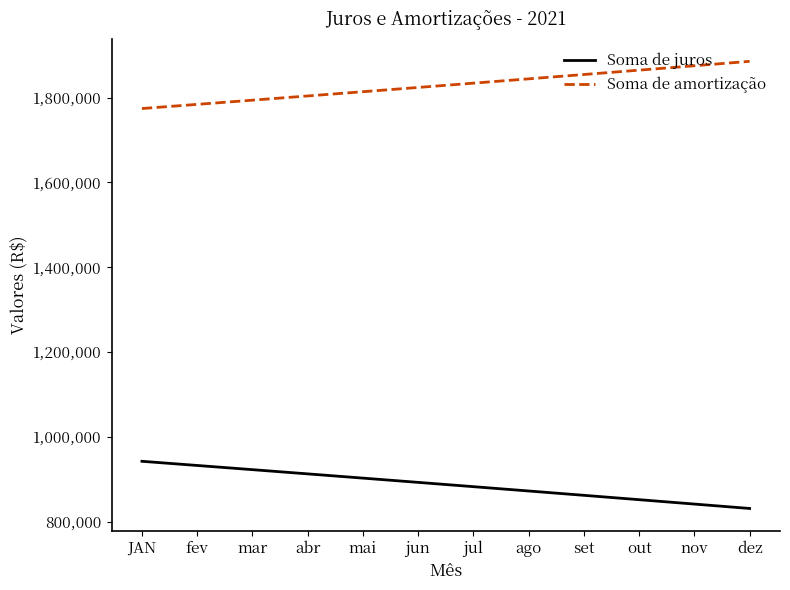

What position from the right is set?

4